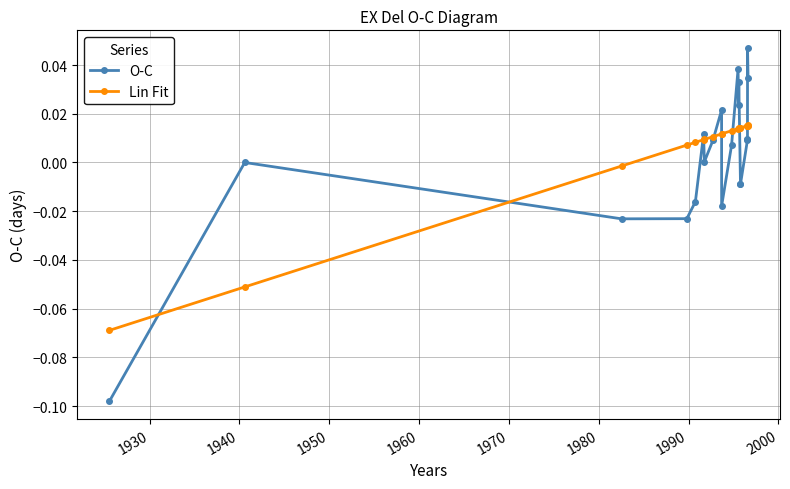

How many data points in O-C are above 0?

12